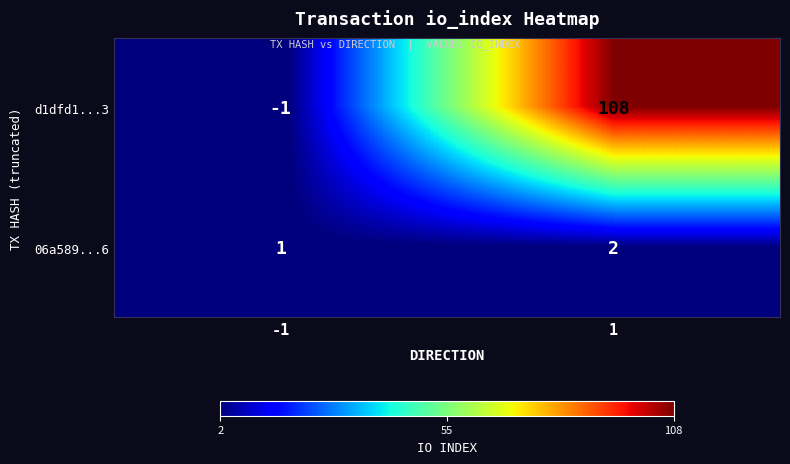

What is the difference between the d1dfd1...3 values at 1 and -1?

109